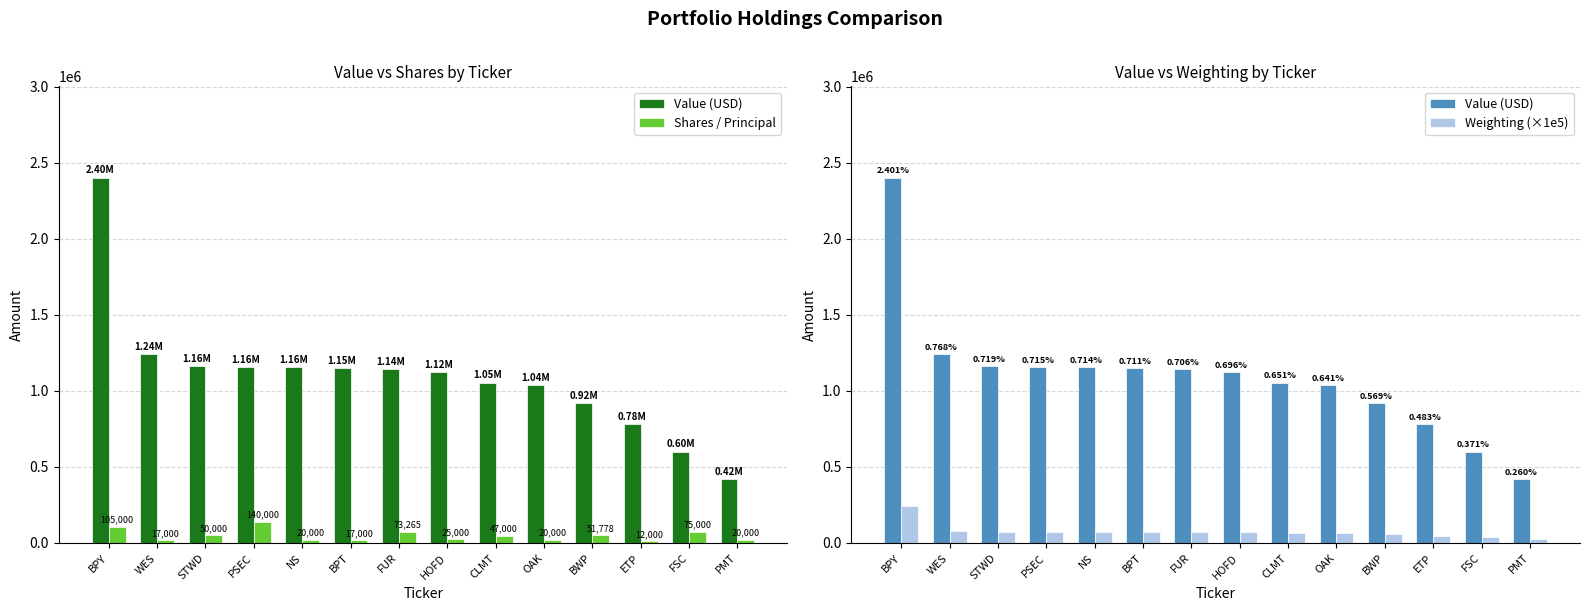

Between WES and HOFD, which series saw the biggest shift?

Value (USD)